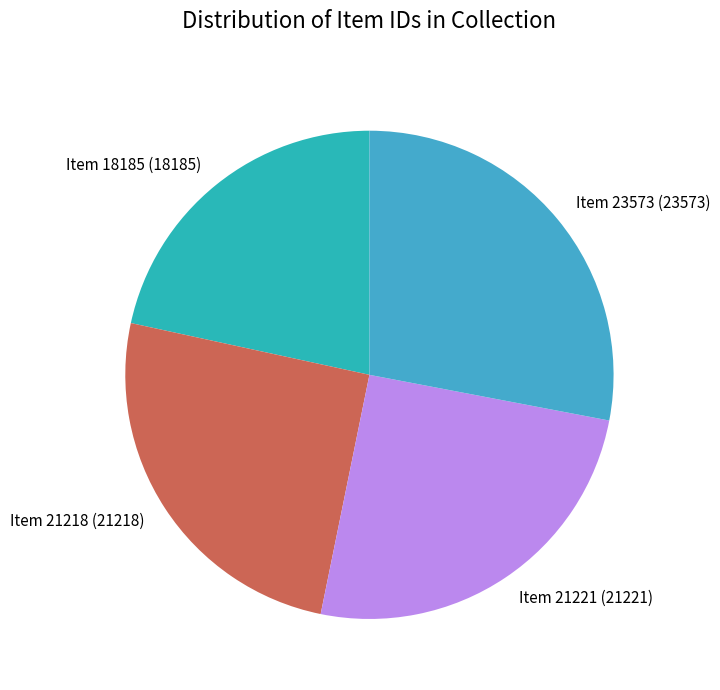

What is the smallest slice in the pie chart?

Item 18185